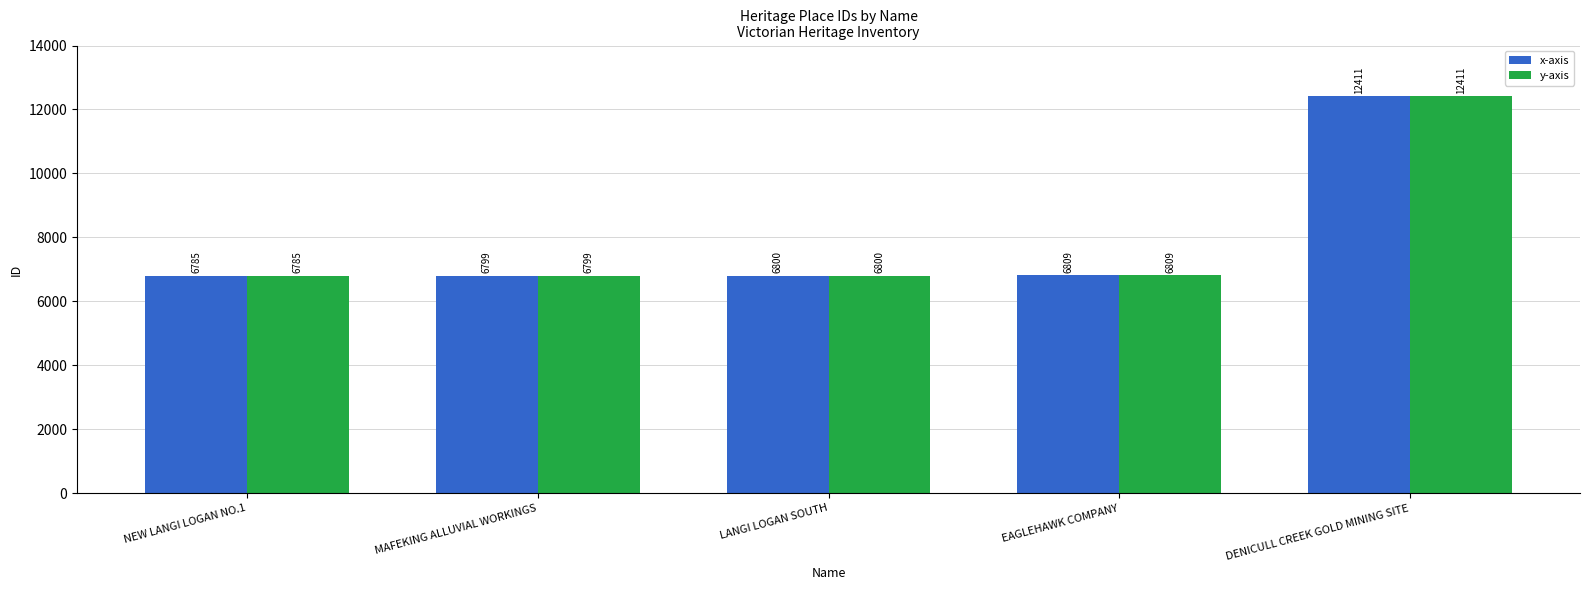

What is the difference between the x-axis values at NEW LANGI LOGAN NO.1 and LANGI LOGAN SOUTH?

15